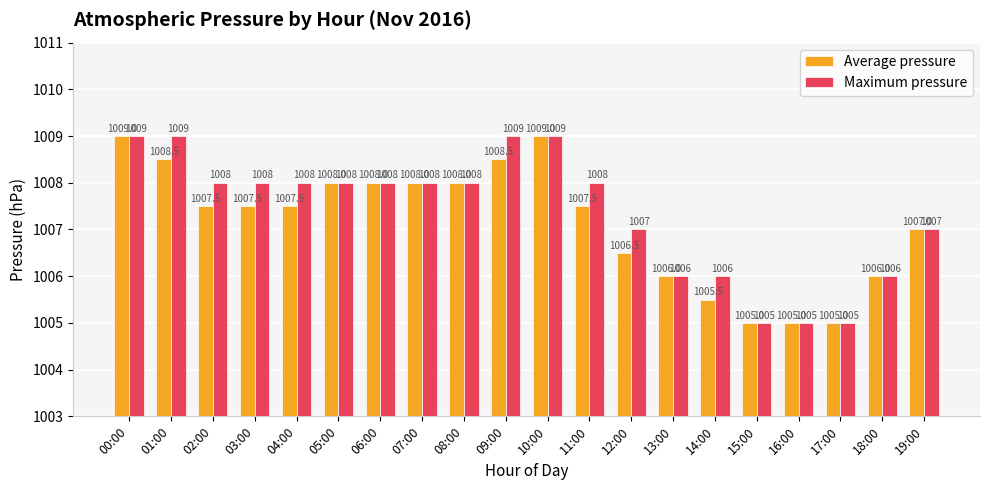

Reading left to right, extract all data points from this chart.

Average pressure: 1009.0	1008.5	1007.5	1007.5	1007.5	1008.0	1008.0	1008.0	1008.0	1008.5	1009.0	1007.5	1006.5	1006.0	1005.5	1005.0	1005.0	1005.0	1006.0	1007.0
Maximum pressure: 1009.0	1009.0	1008.0	1008.0	1008.0	1008.0	1008.0	1008.0	1008.0	1009.0	1009.0	1008.0	1007.0	1006.0	1006.0	1005.0	1005.0	1005.0	1006.0	1007.0